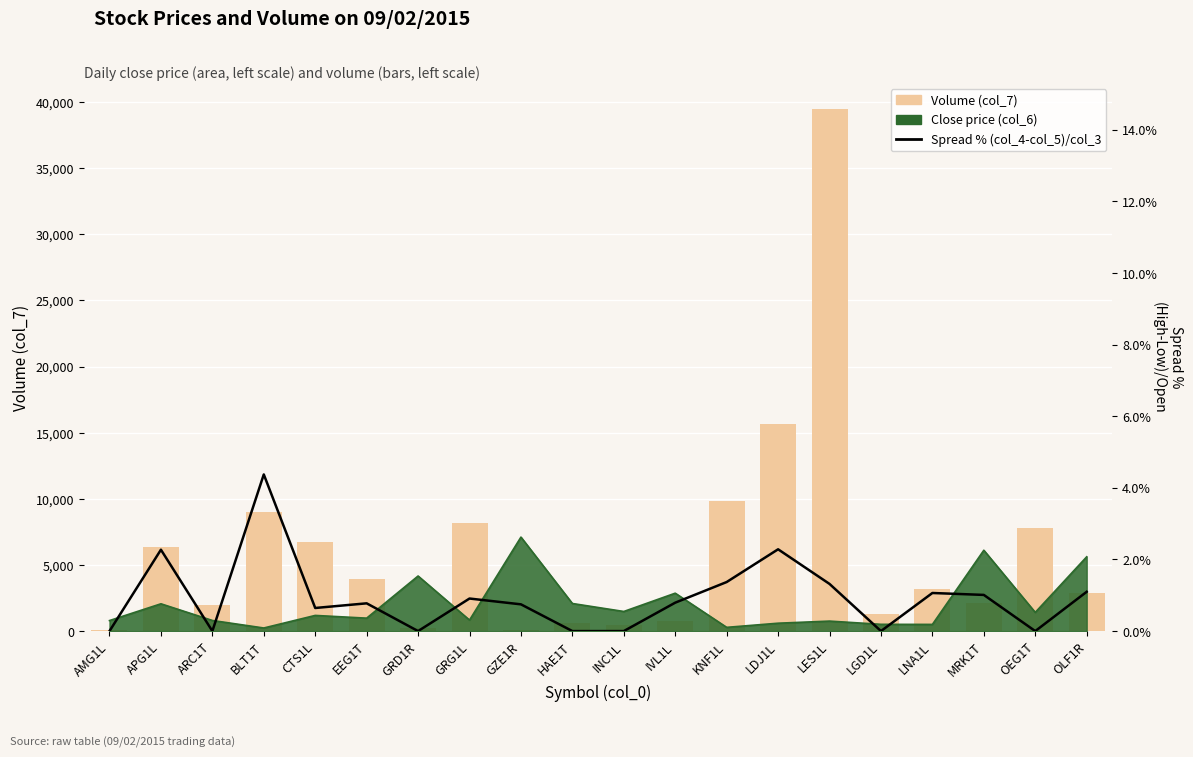

What is the difference between the highest and lowest values at LES1L?

39472.7